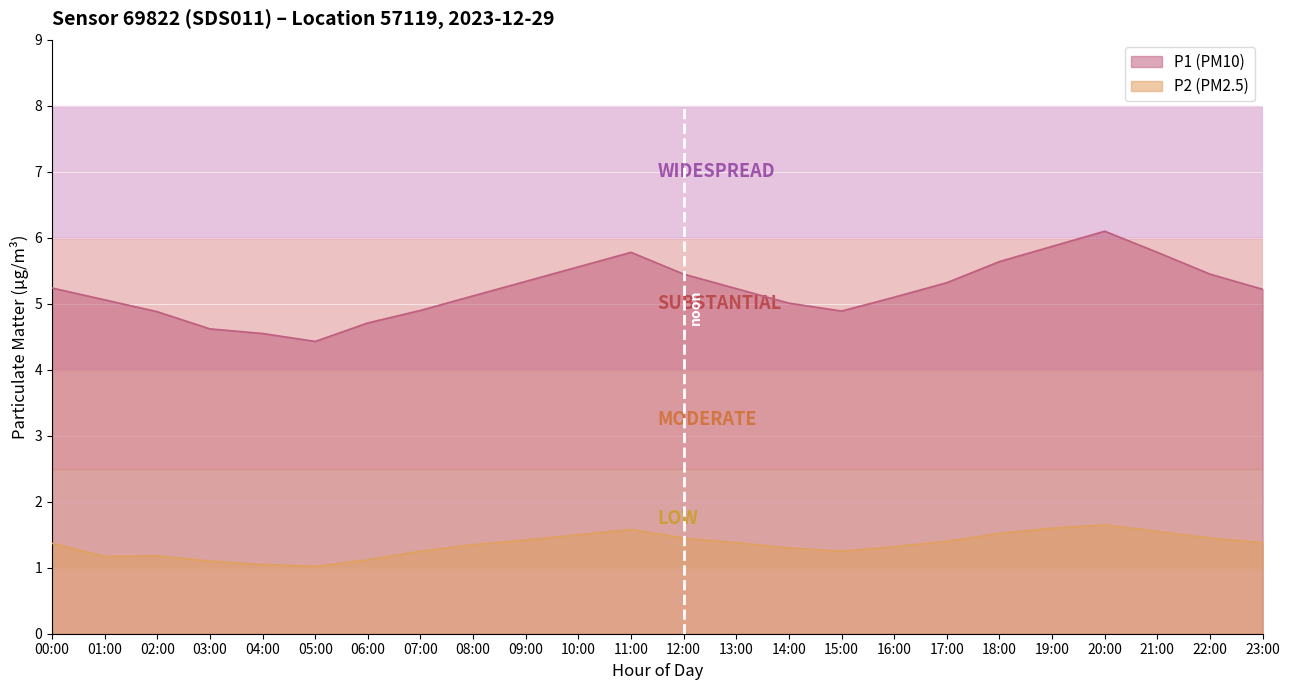

What are all the series names shown in the legend?

P1 (PM10), P2 (PM2.5)